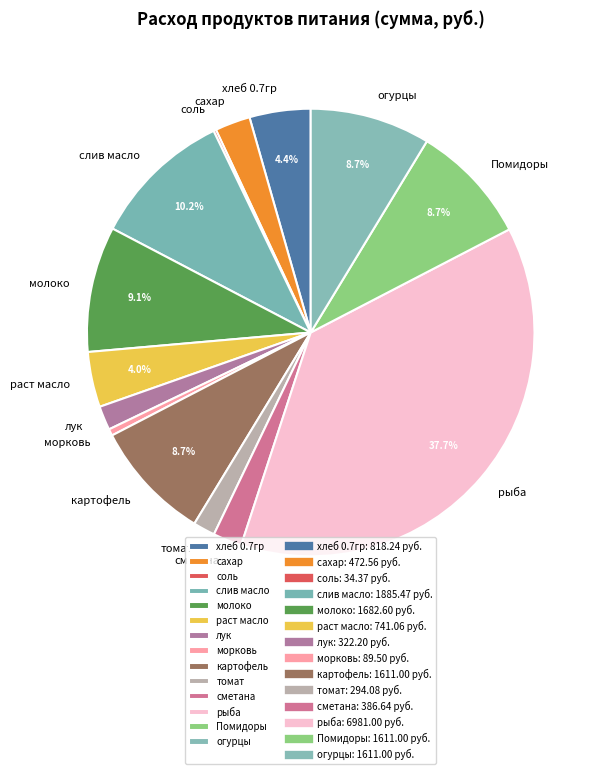

Does сметана represent more than half of the total?

No